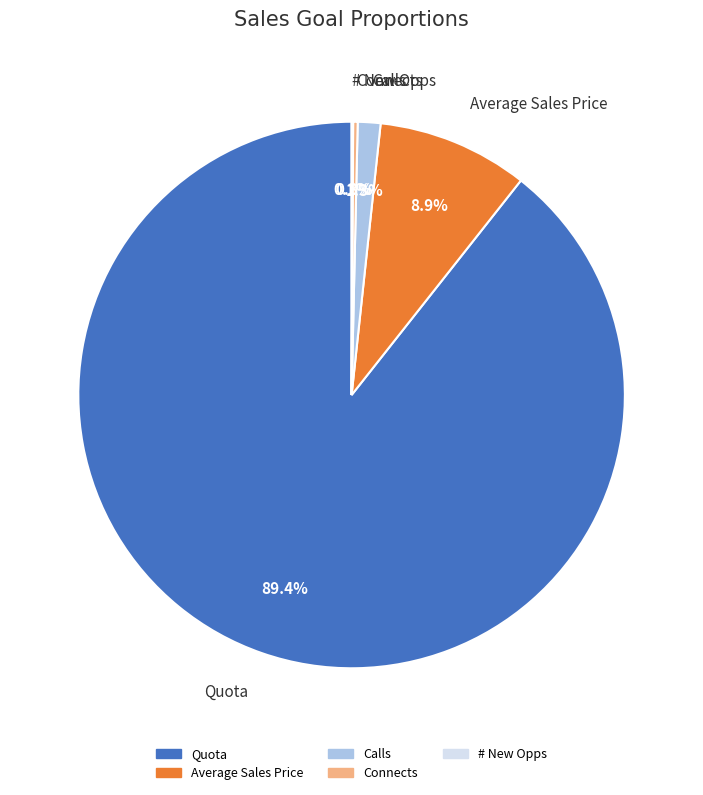

Is Calls the majority of the pie?

No